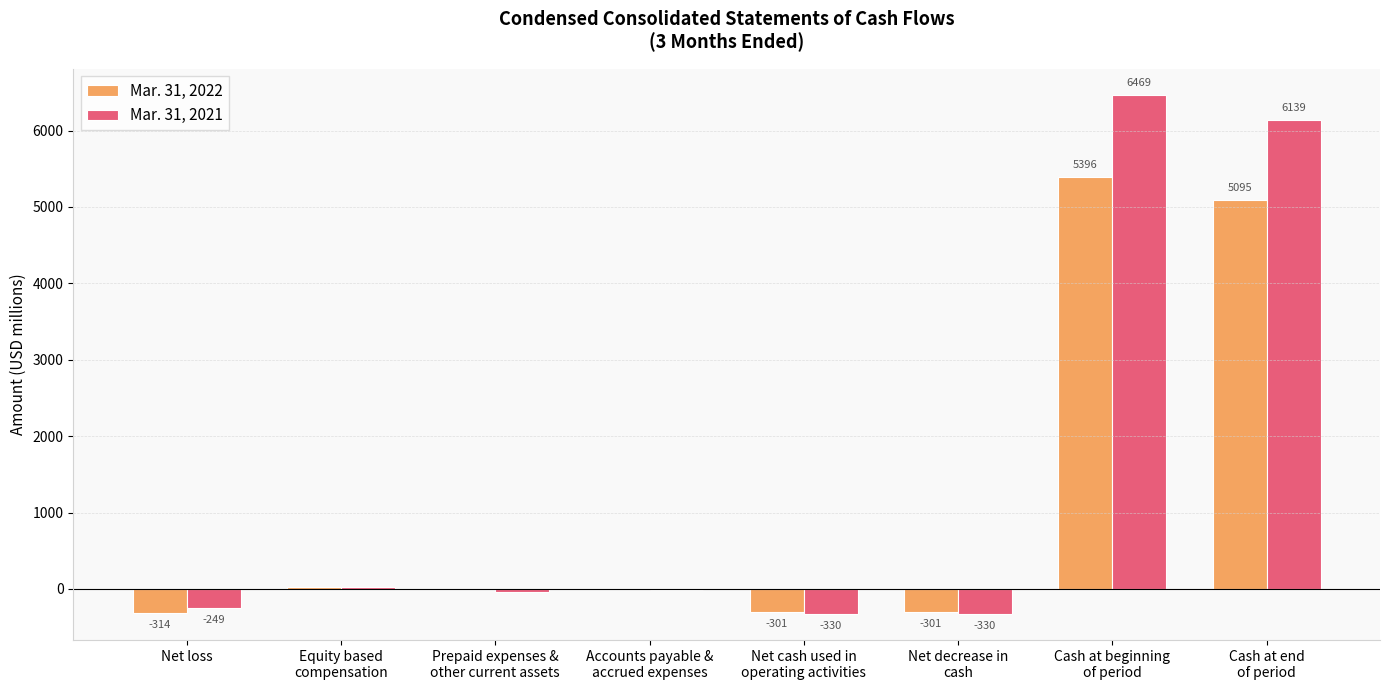

Is it true that Mar. 31, 2021 equals -249 at Net loss?

True